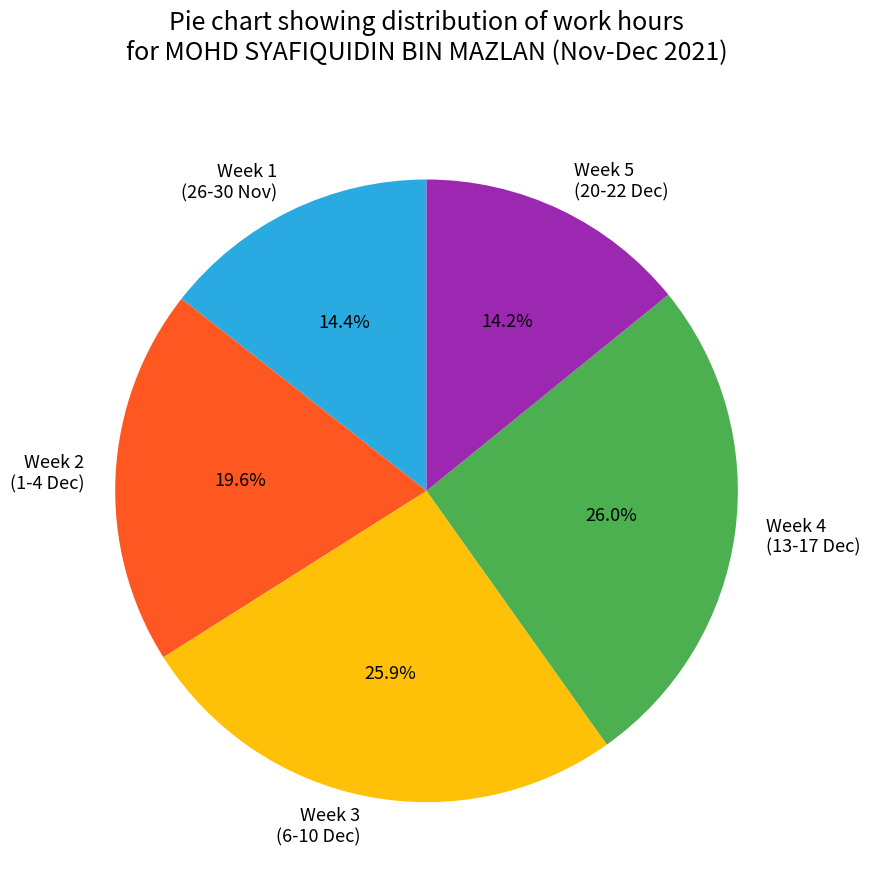

How many slices are in this pie chart?

5